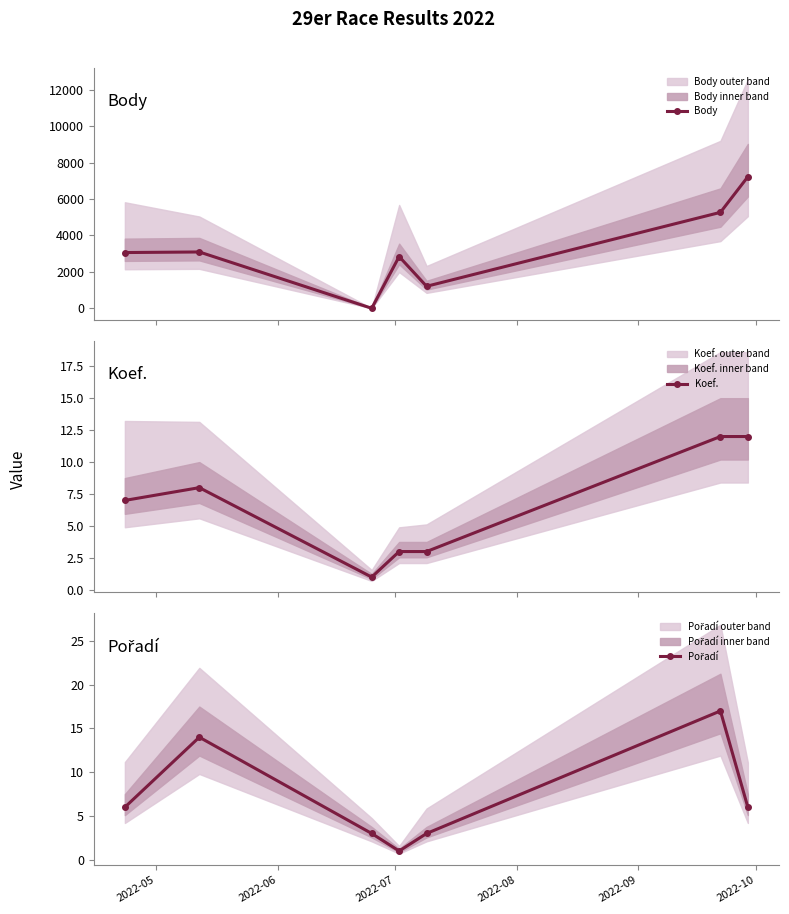

At which category is the sum across all series the highest?

6